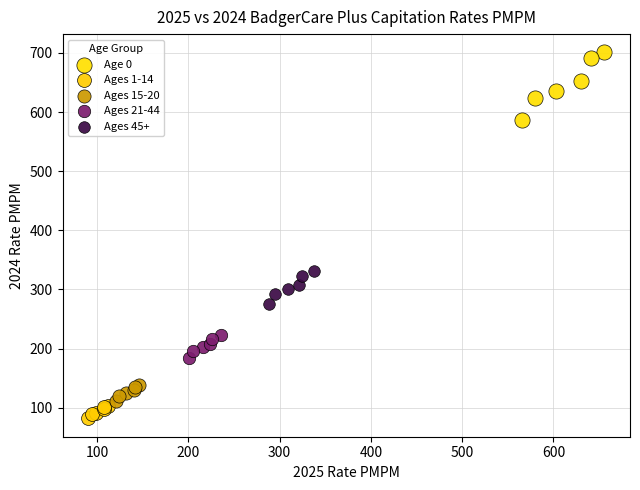

Which series reaches the maximum Y coordinate?

Age 0